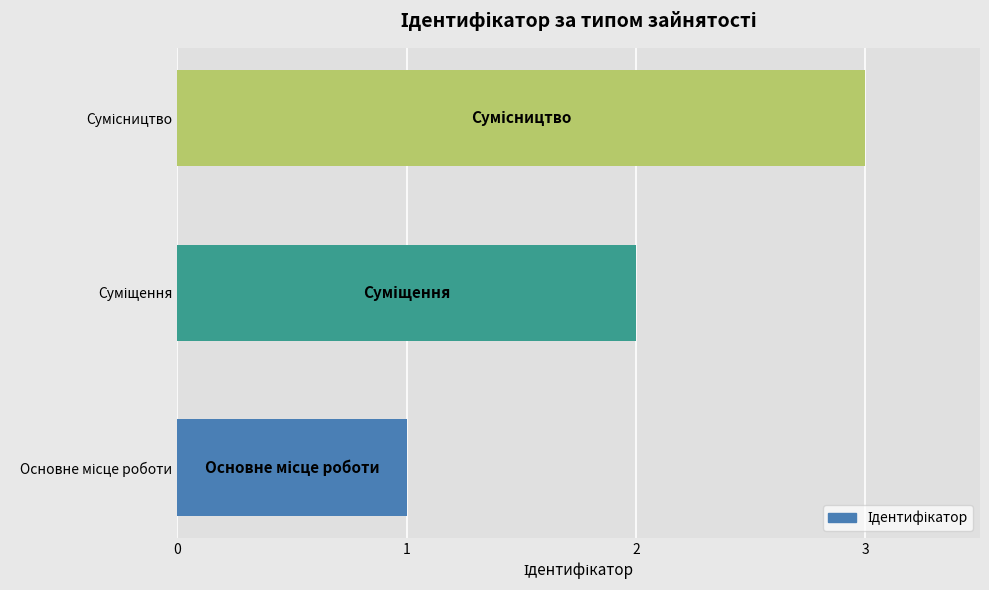

What is the difference between the second highest and minimum values?

1